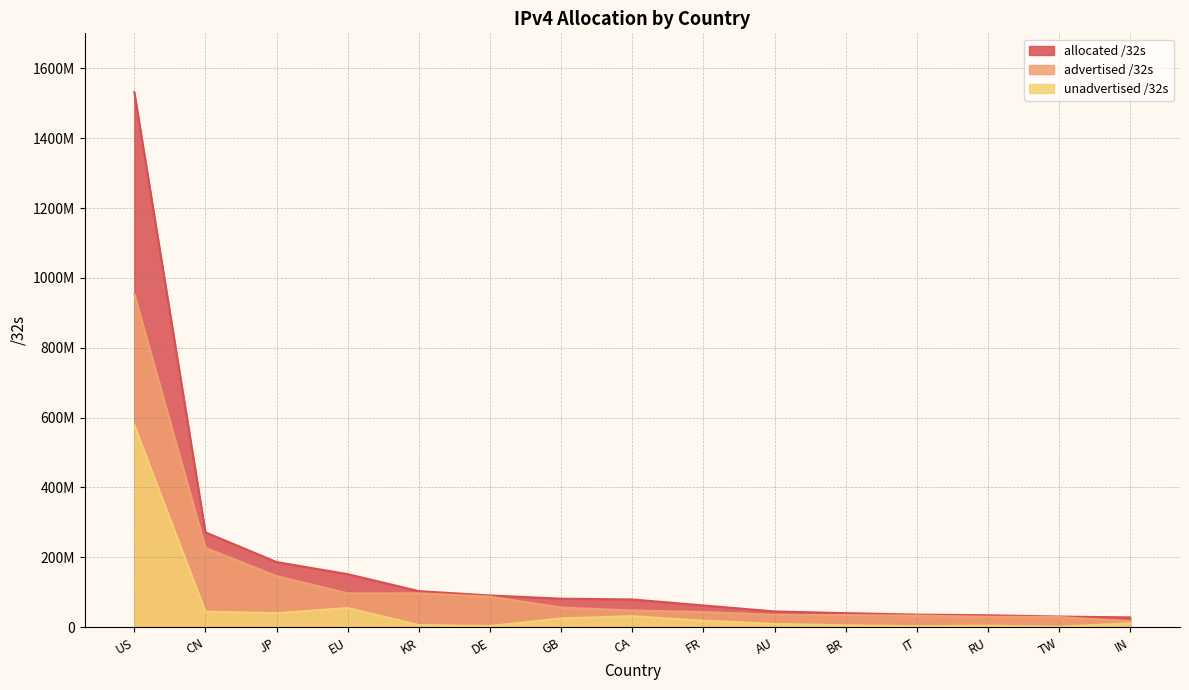

At AU, list the series in order from smallest to largest.

unadvertised /32s, advertised /32s, allocated /32s